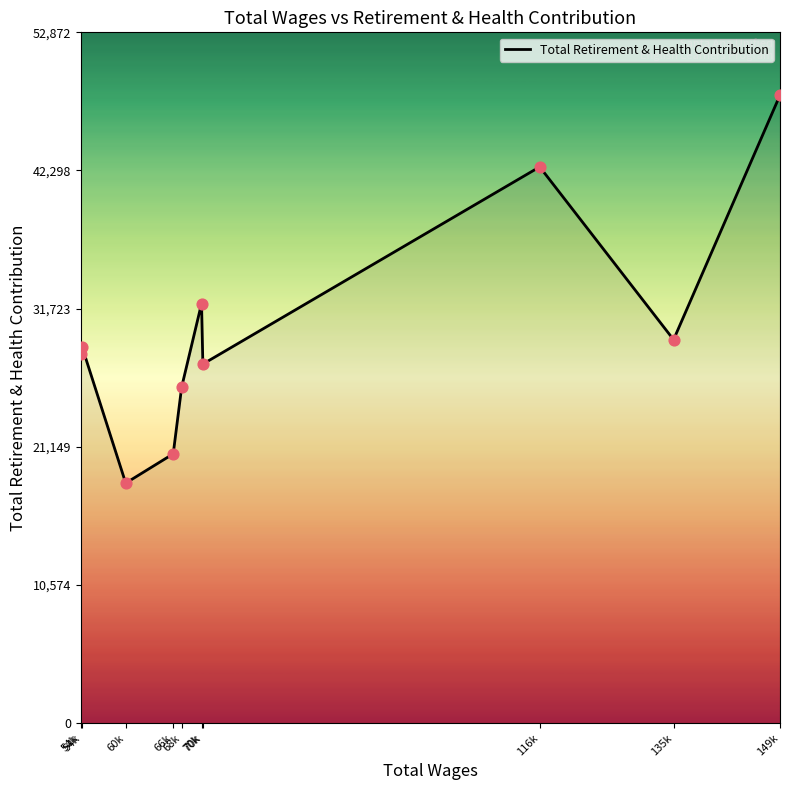

Which has a higher value, 68k or 54k?

54k